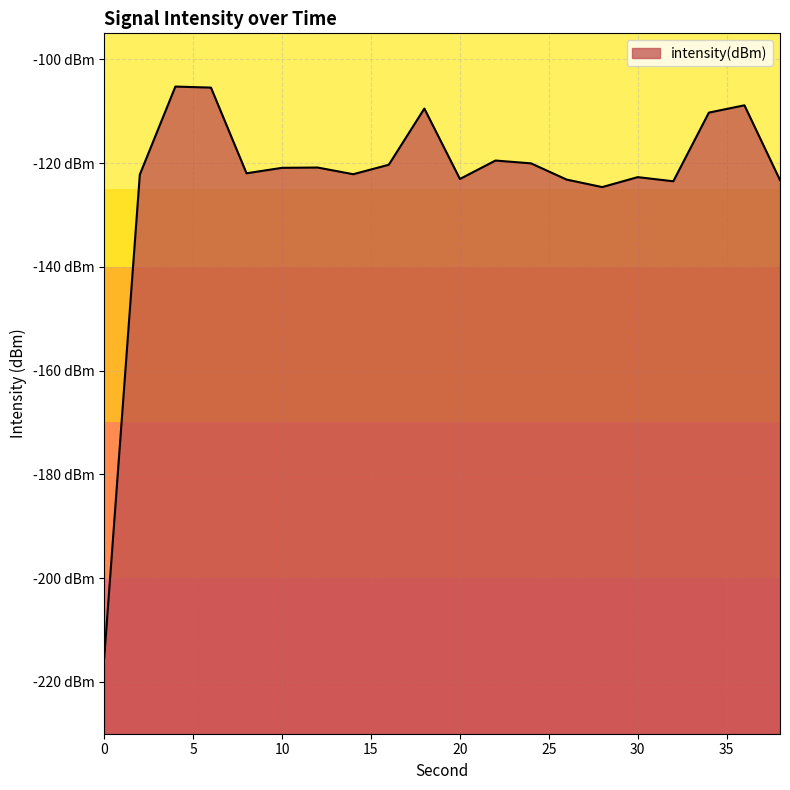

Rank the categories by value from lowest to highest.

0, 28, 32, 38, 26, 20, 30, 2, 14, 8, 10, 12, 16, 24, 22, 34, 18, 36, 6, 4